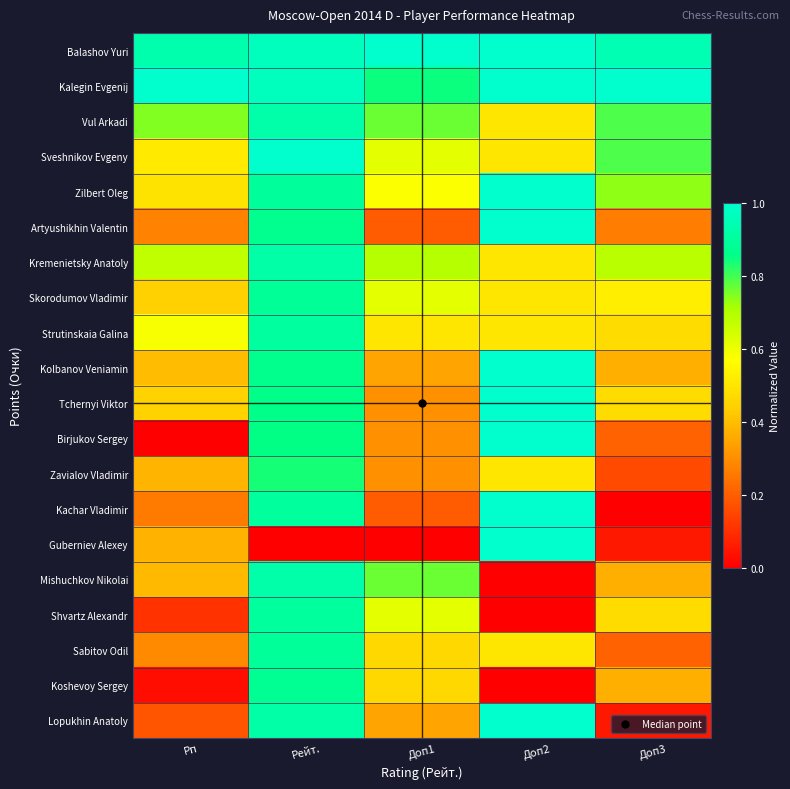

Reading right to left, extract all data points from this chart.

Balashov Yuri: Доп3=0.9	Доп2=1.0	Доп1=1.0	Рейт.=1.0	Рп=0.9
Kalegin Evgenij: Доп3=1.0	Доп2=1.0	Доп1=0.8	Рейт.=1.0	Рп=1.0
Vul Arkadi: Доп3=0.8	Доп2=0.5	Доп1=0.8	Рейт.=0.9	Рп=0.7
Sveshnikov Evgeny: Доп3=0.8	Доп2=0.5	Доп1=0.6	Рейт.=1.0	Рп=0.5
Zilbert Oleg: Доп3=0.7	Доп2=1.0	Доп1=0.6	Рейт.=0.9	Рп=0.5
Artyushikhin Valentin: Доп3=0.3	Доп2=1.0	Доп1=0.2	Рейт.=0.9	Рп=0.3
Kremenietsky Anatoly: Доп3=0.7	Доп2=0.5	Доп1=0.7	Рейт.=0.9	Рп=0.7
Skorodumov Vladimir: Доп3=0.5	Доп2=0.5	Доп1=0.6	Рейт.=0.9	Рп=0.4
Strutinskaia Galina: Доп3=0.5	Доп2=0.5	Доп1=0.5	Рейт.=0.9	Рп=0.6
Kolbanov Veniamin: Доп3=0.4	Доп2=1.0	Доп1=0.3	Рейт.=0.9	Рп=0.4
Tchernyi Viktor: Доп3=0.5	Доп2=1.0	Доп1=0.3	Рейт.=0.9	Рп=0.4
Birjukov Sergey: Доп3=0.2	Доп2=1.0	Доп1=0.3	Рейт.=0.9	Рп=0.0
Zavialov Vladimir: Доп3=0.2	Доп2=0.5	Доп1=0.3	Рейт.=0.8	Рп=0.4
Kachar Vladimir: Доп3=0.0	Доп2=1.0	Доп1=0.2	Рейт.=0.9	Рп=0.3
Guberniev Alexey: Доп3=0.1	Доп2=1.0	Доп1=0.0	Рейт.=0.0	Рп=0.4
Mishuchkov Nikolai: Доп3=0.4	Доп2=0.0	Доп1=0.8	Рейт.=0.9	Рп=0.4
Shvartz Alexandr: Доп3=0.5	Доп2=0.0	Доп1=0.6	Рейт.=0.9	Рп=0.1
Sabitov Odil: Доп3=0.2	Доп2=0.5	Доп1=0.5	Рейт.=0.9	Рп=0.3
Koshevoy Sergey: Доп3=0.4	Доп2=0.0	Доп1=0.5	Рейт.=0.9	Рп=0.0
Lopukhin Anatoly: Доп3=0.1	Доп2=1.0	Доп1=0.3	Рейт.=0.9	Рп=0.2